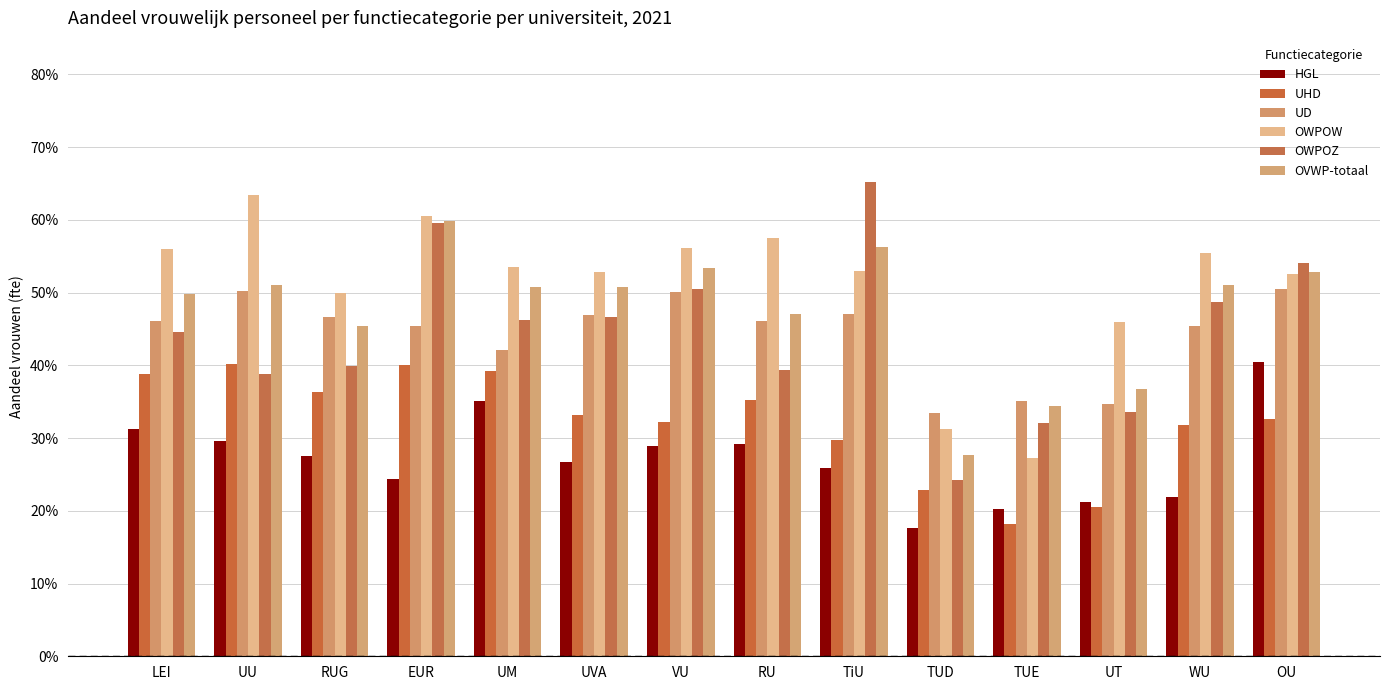

Are the bars grouped side by side (vs. stacked)?

Yes